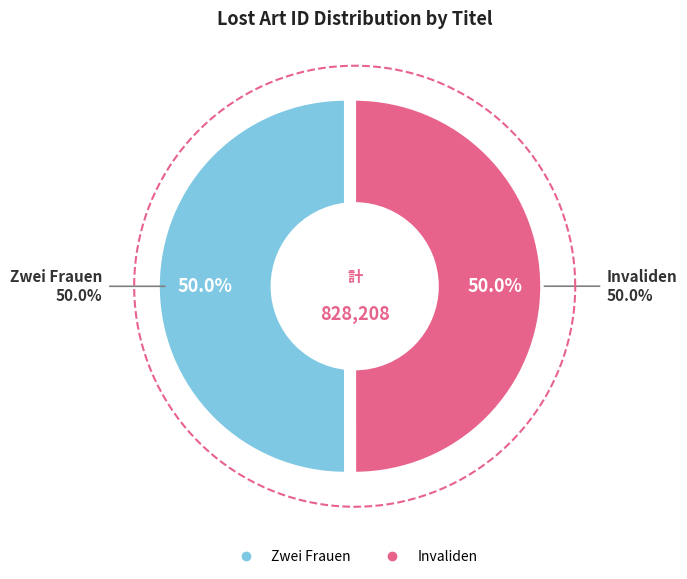

To the nearest percent, what portion does Zwei Frauen represent?

50%